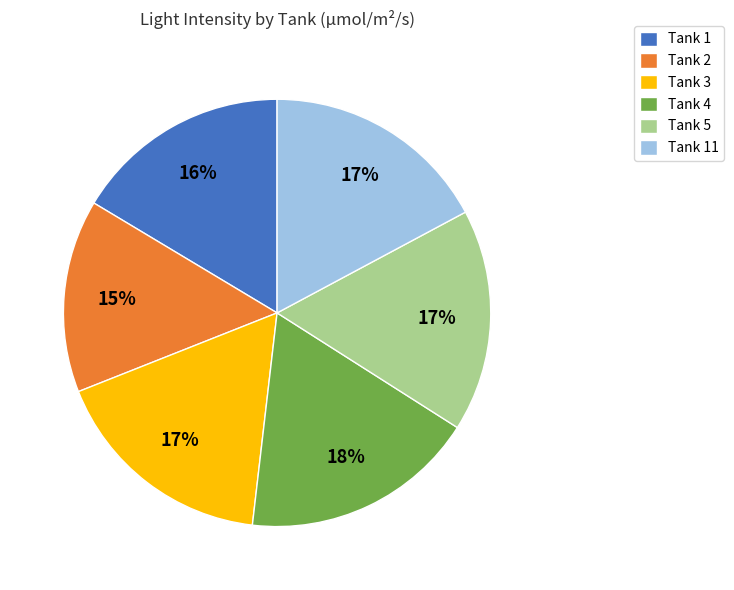

Does any single category account for the majority?

No